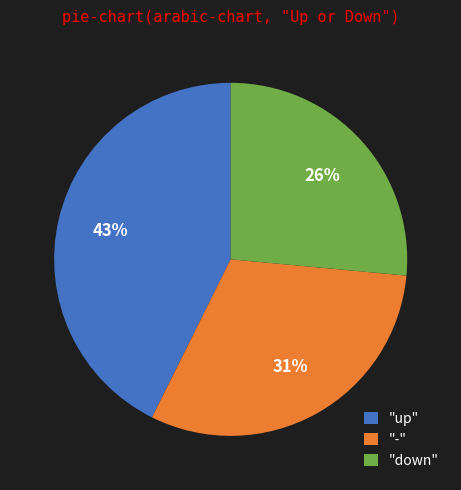

Combined, do "down" and "up" account for over 50%?

Yes